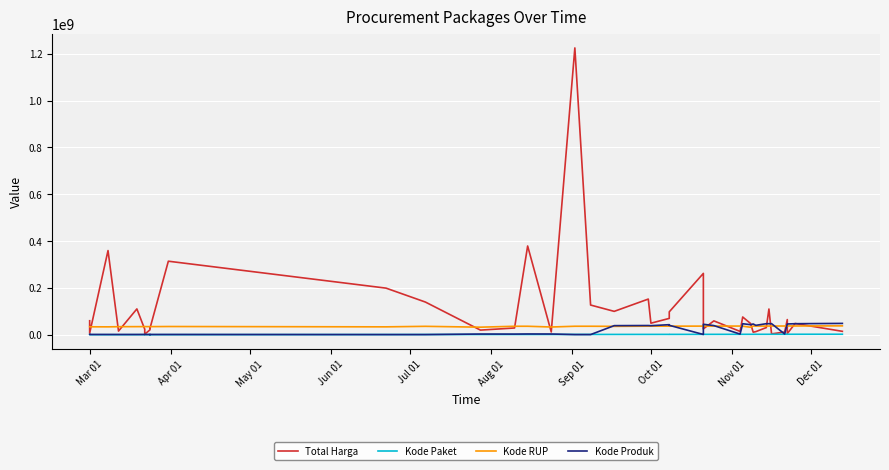

Reading right to left, extract all data points from this chart.

Total Harga: 14750000	48140000	5093000	65000000	11800000	3825000	110000000	30800000	13442000	11100000	48140000	75920000	14400000	59375000	25200000	262118150	98000000	70000000	49478000	152477000	100000000	127000000	1224682000	12000000	379075000	29000000	19950000	139800000	199200000	314121780	27720000	34132505	21231000	2395750	23680800	110389990	15787200	359500000	6936000	59935000
Kode Paket: 2346755	2174549	2139573	2135660	2121450	2065183	2053931	2037404	2011140	1993460	1980186	1949122	1935089	1820441	1788370	1785781	1659185	1659934	1602603	1597005	1502912	1440709	1409947	1354517	1308563	1279649	1205257	1061266	947278	529386	494315	494126	494589	481472	481528	470979	434878	409855	378630	378667
Kode RUP: 38099253	37590366	37755421	37129591	37424061	37405582	37408659	37108793	37222011	37311798	32185622	36562280	37260462	37091671	37020188	37018279	36835699	36835774	36753382	36748908	36013792	36437569	36437720	33214581	36396663	36371967	32487834	36093771	33878833	35308255	34804669	34804669	34804669	34913450	34913463	34794270	34576399	33878078	34109987	34247119
Kode Produk: 48562859	47304990	46112337	46109306	3257267	47513089	47336594	47356577	40372499	46113666	43138395	47193732	2936620	39287569	44858641	1277005	40442466	43150276	38884506	39541807	39034119	876227	876318	3304370	3471167	2936620	3183002	876253	876253	1277005	1252089	1244856	1369435	1257592	1366038	1244193	1245757	1274096	1369937	1376960